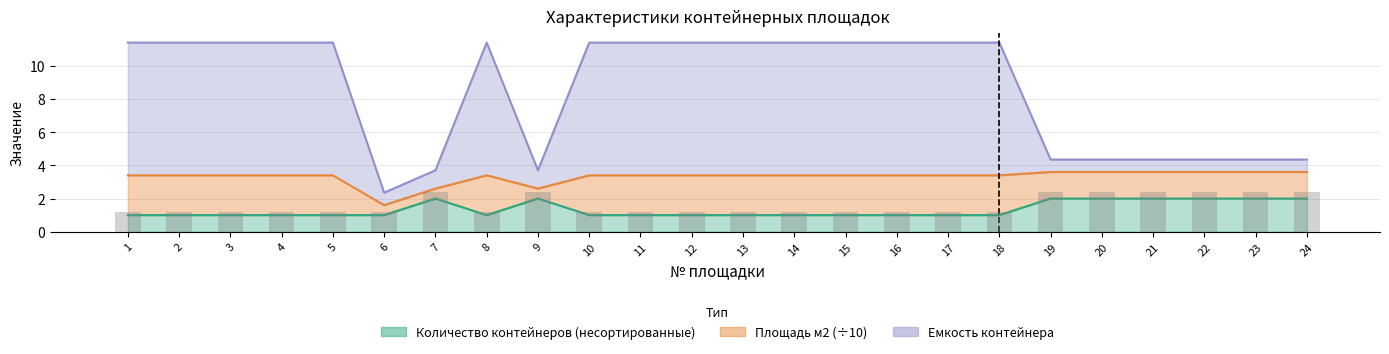

Count the Количество контейнеров (несортированные) values in the range 1 to 2.

16